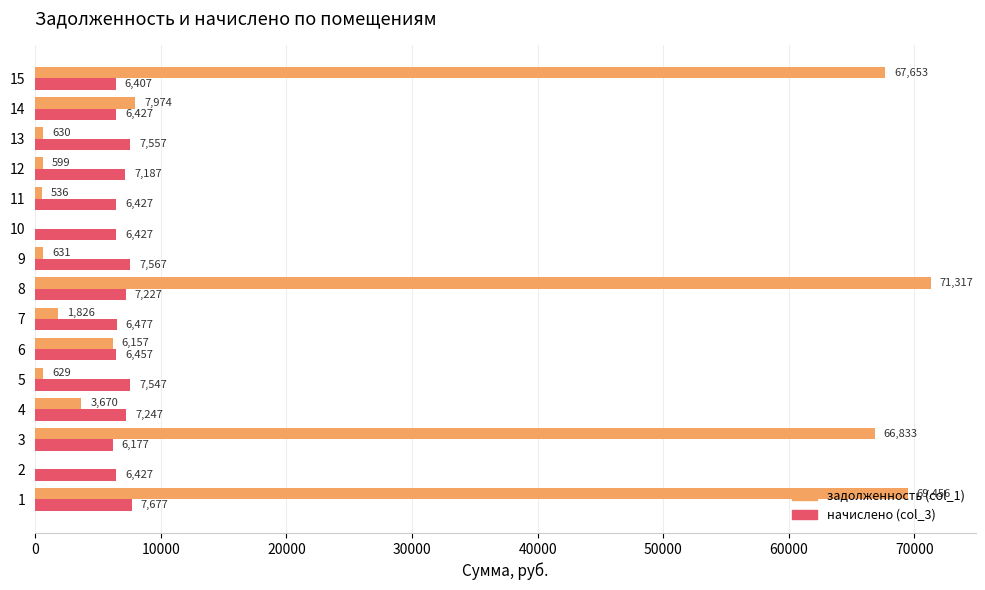

At which category is the sum across all series the highest?

8